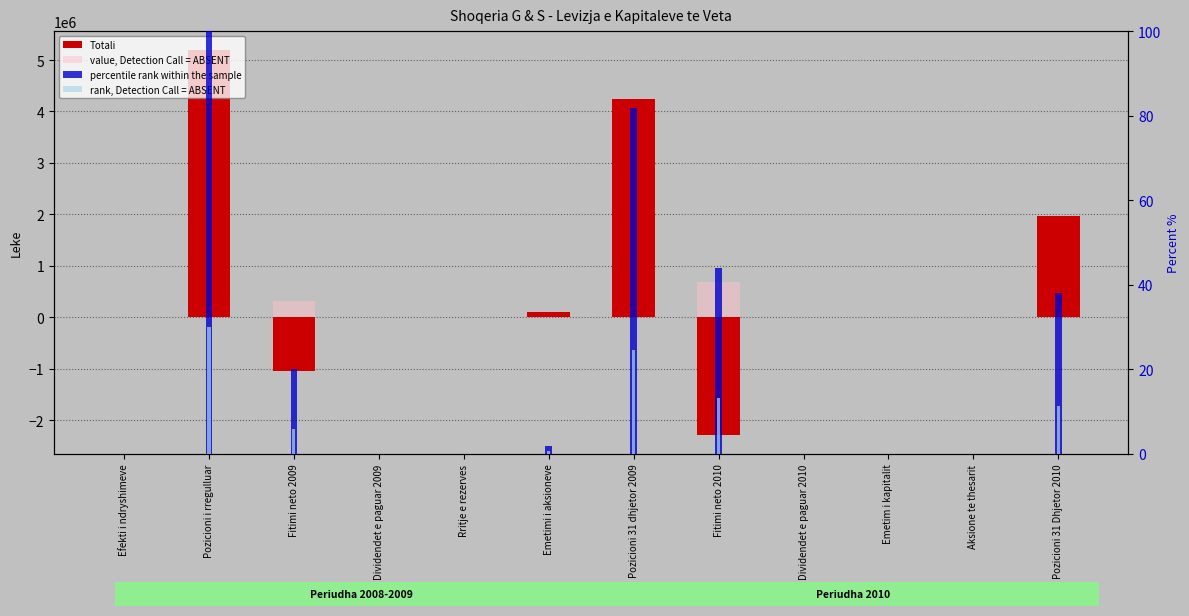

Which has a higher value, Fitimi neto 2010 or Emetimi i aksioneve?

Emetimi i aksioneve